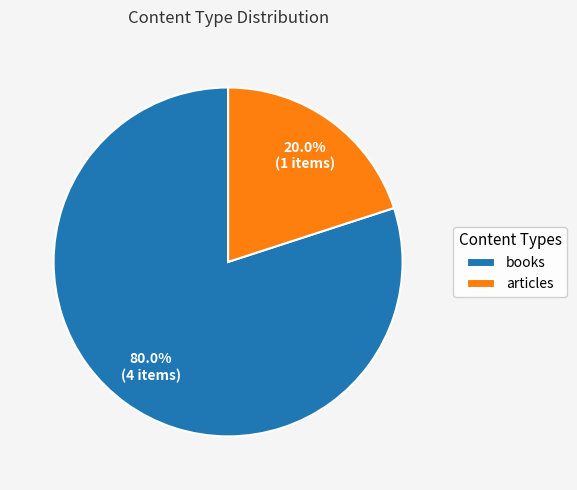

To the nearest percent, what percentage of the pie is books?

80%